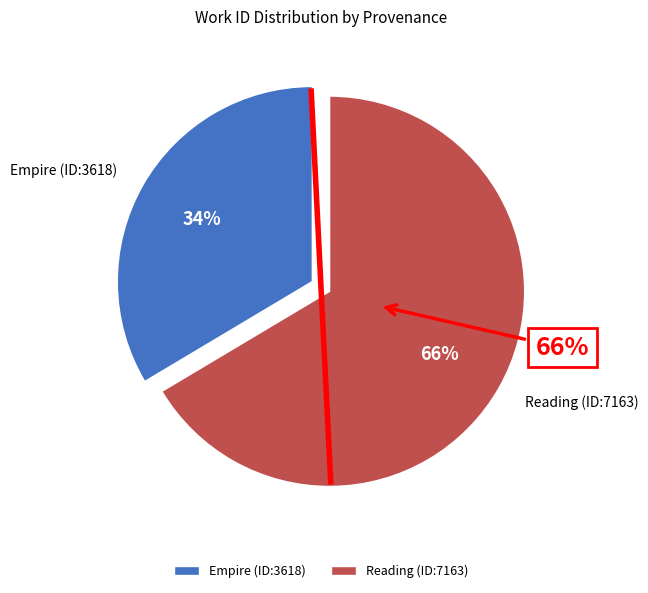

Which slice is the largest?

Reading (ID:7163)